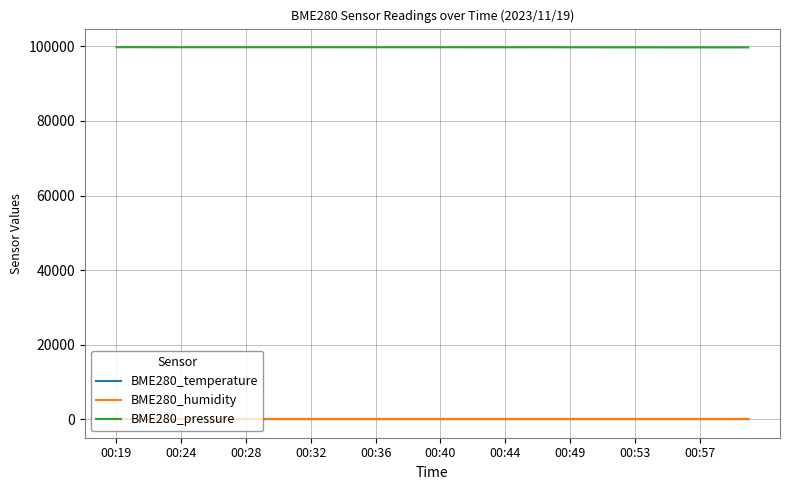

True or false: BME280_pressure and BME280_humidity cross at least once.

False